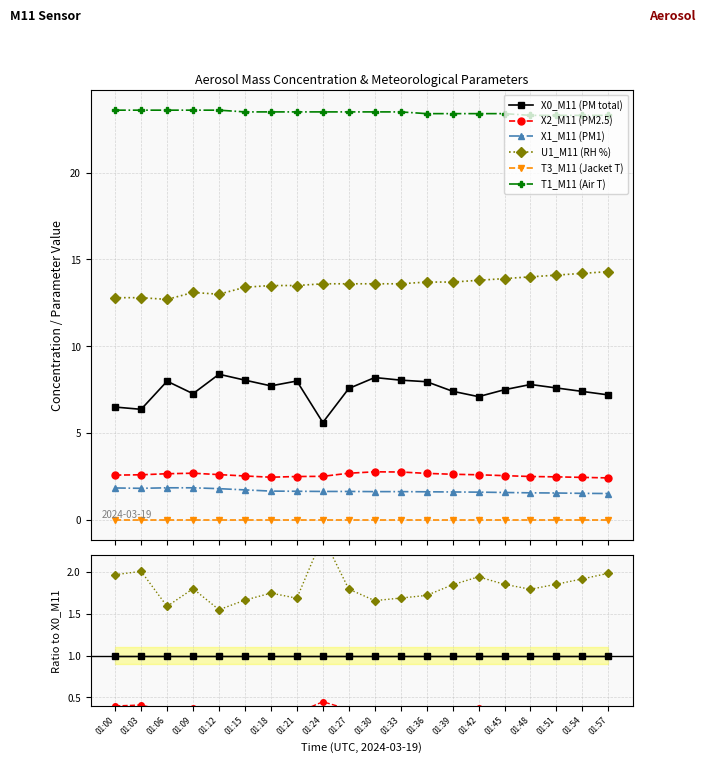

Is it true that X1_M11 (PM1) equals 0.1 at 01:39?

False